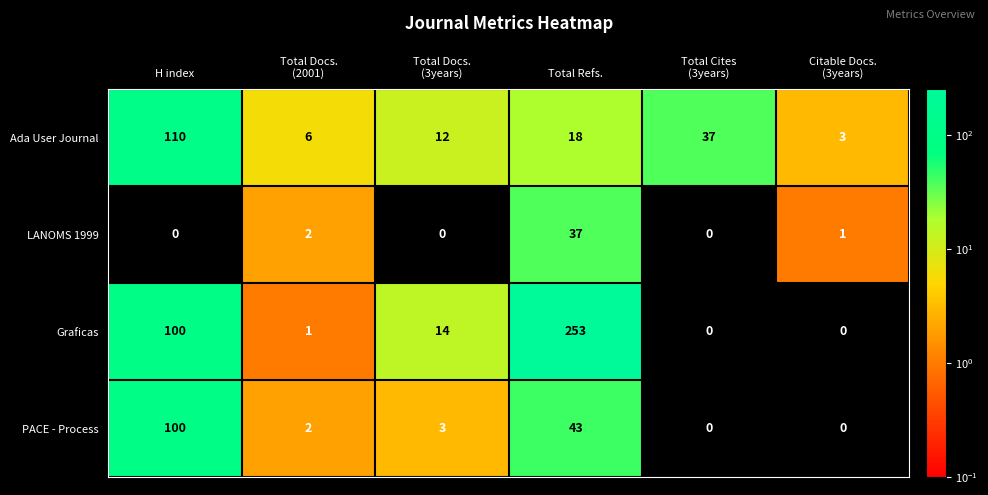

The value of LANOMS 1999 at H index is 0. True or false?

True